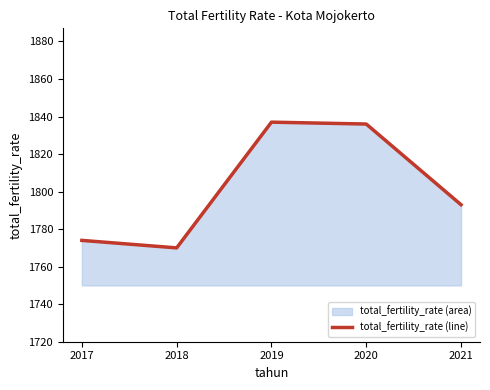

What is the value of the 2nd point from the left?

1770